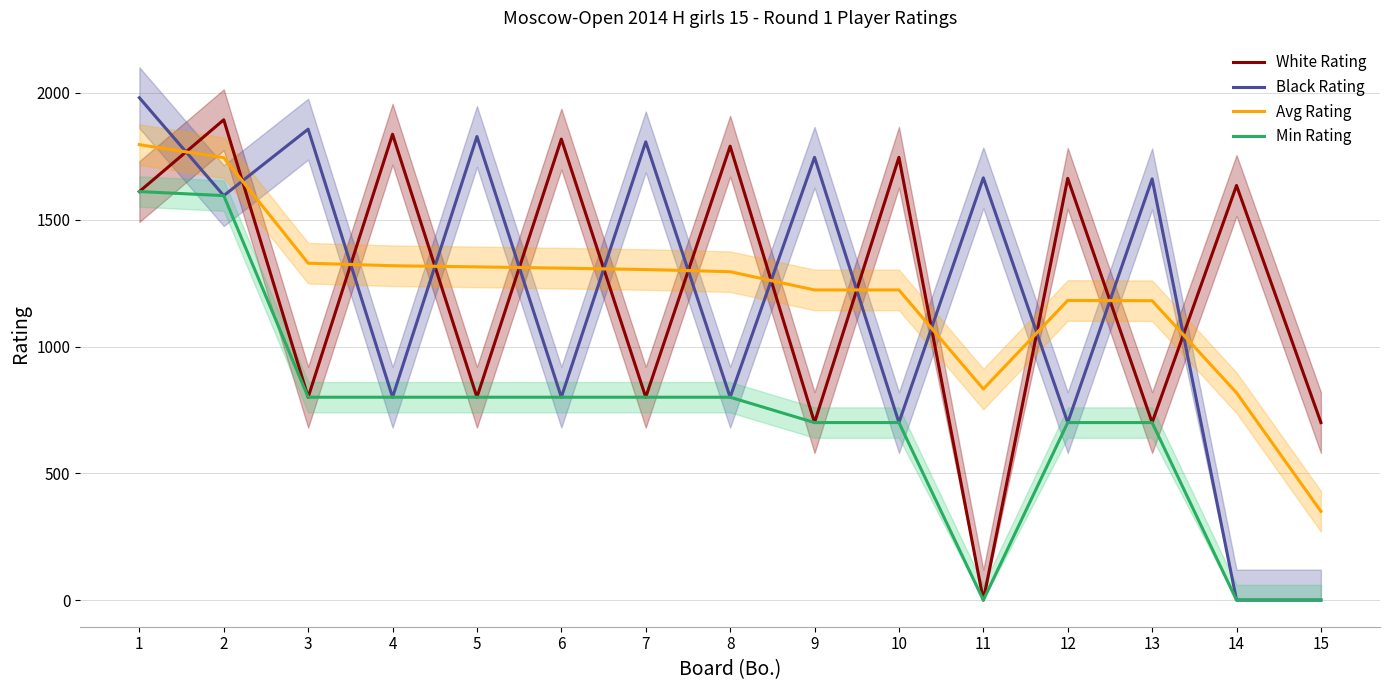

True or false: Avg Rating has more than 1 points higher than both neighbors.

False